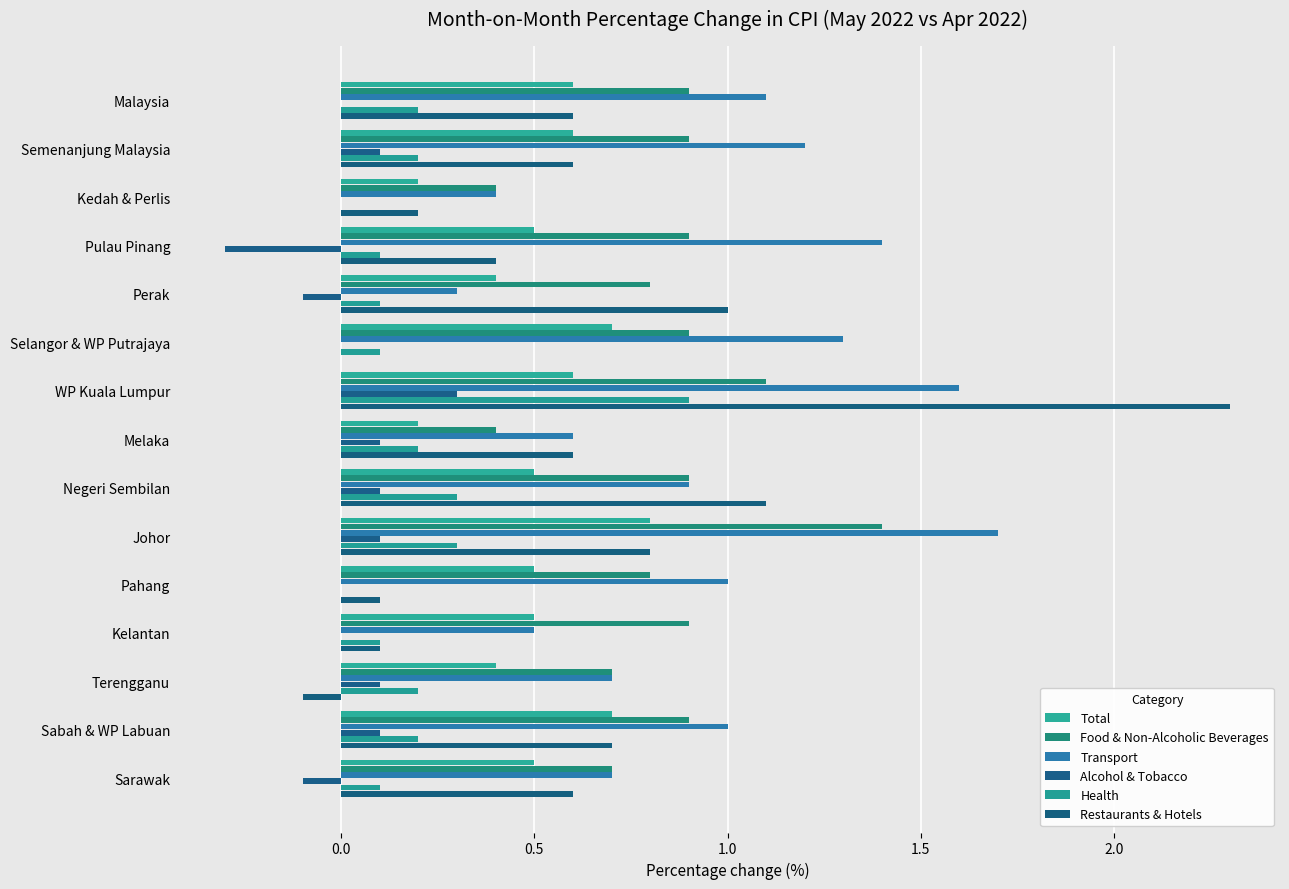

At how many categories does at least one series exceed 2?

1